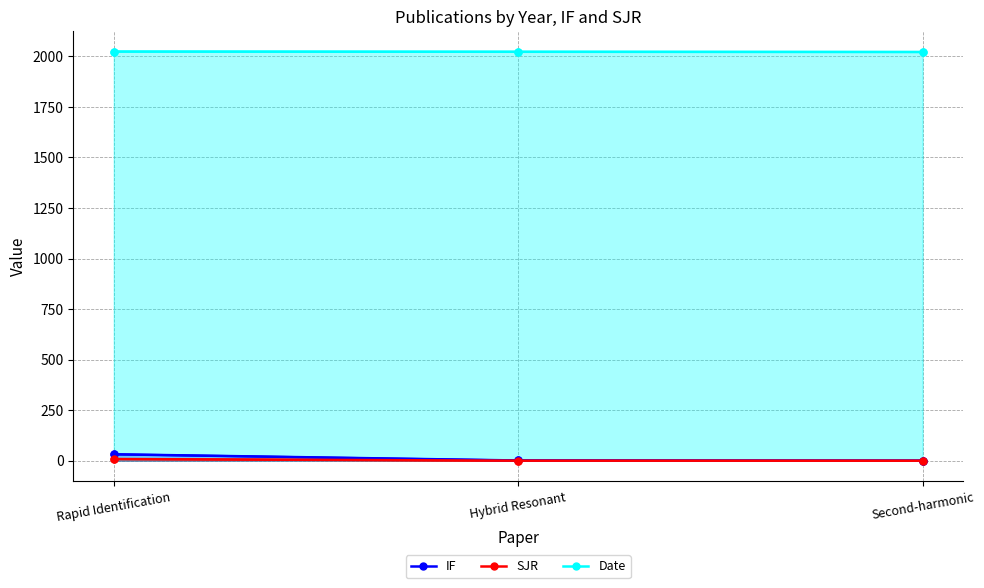

What is the total value across all series at Hybrid Resonant?

2023.8